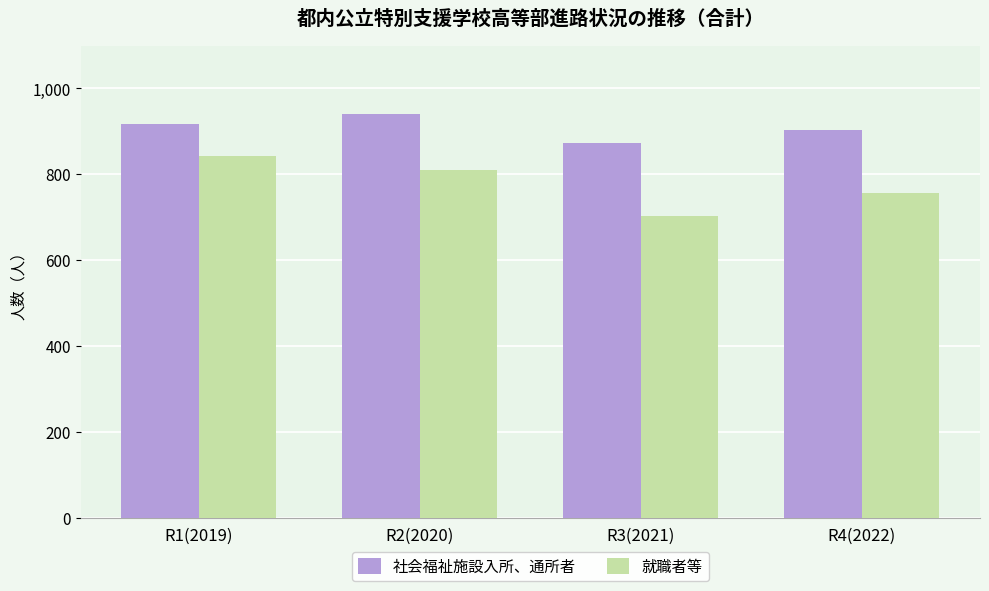

Is the value of 就職者等 at R2(2020) greater than the value of 社会福祉施設入所、通所者 at R3(2021)?

No